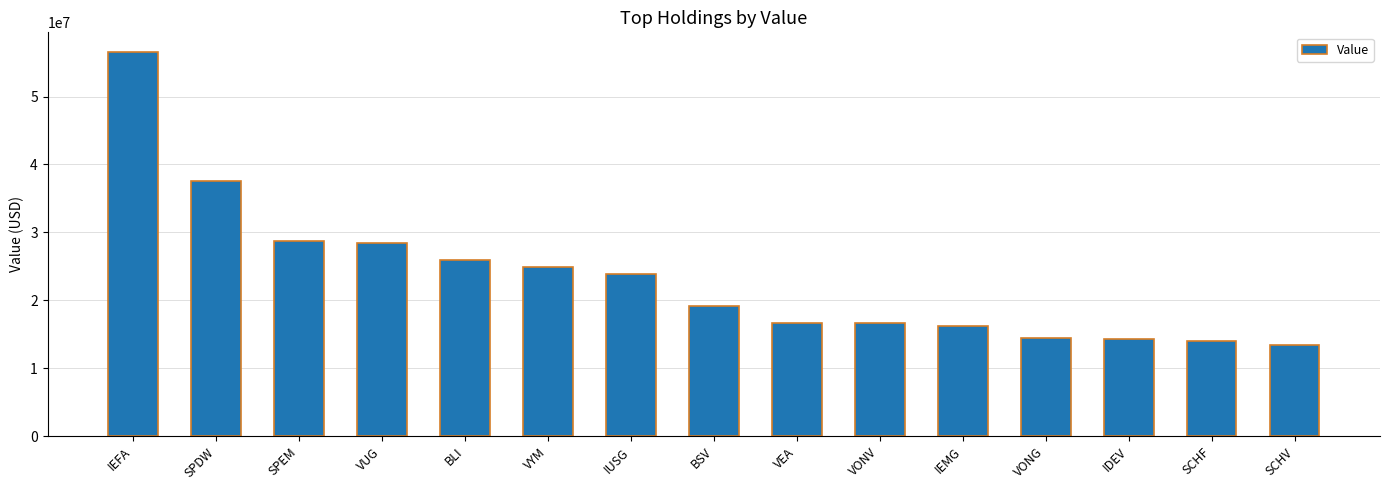

Is it true that the value at VEA is 16749000?

True